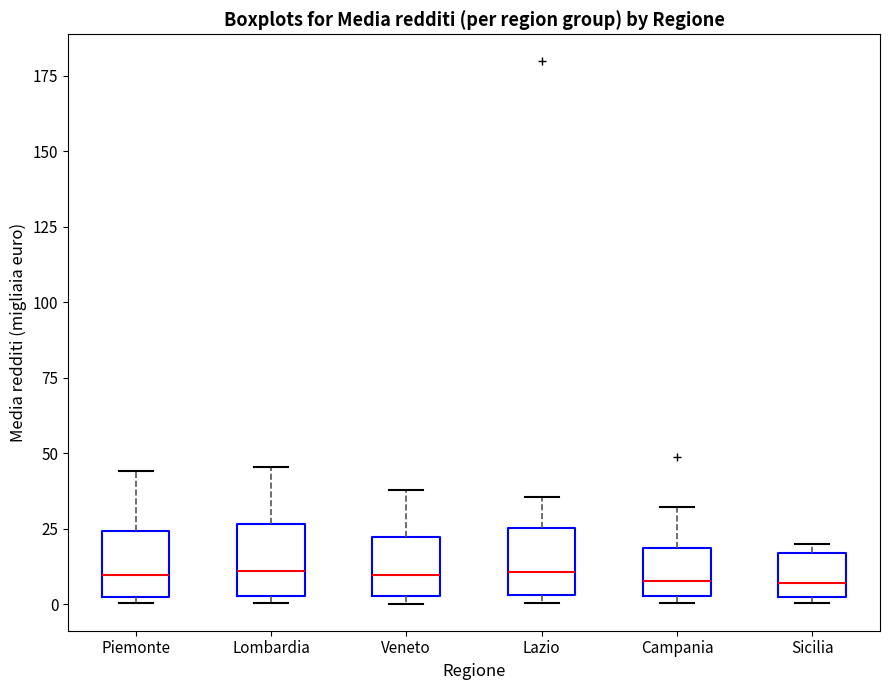

Where is the upper edge of the box for Lombardia on the y-axis? The values are not printed on the chart, so give them approximately, as read against the axis.

25